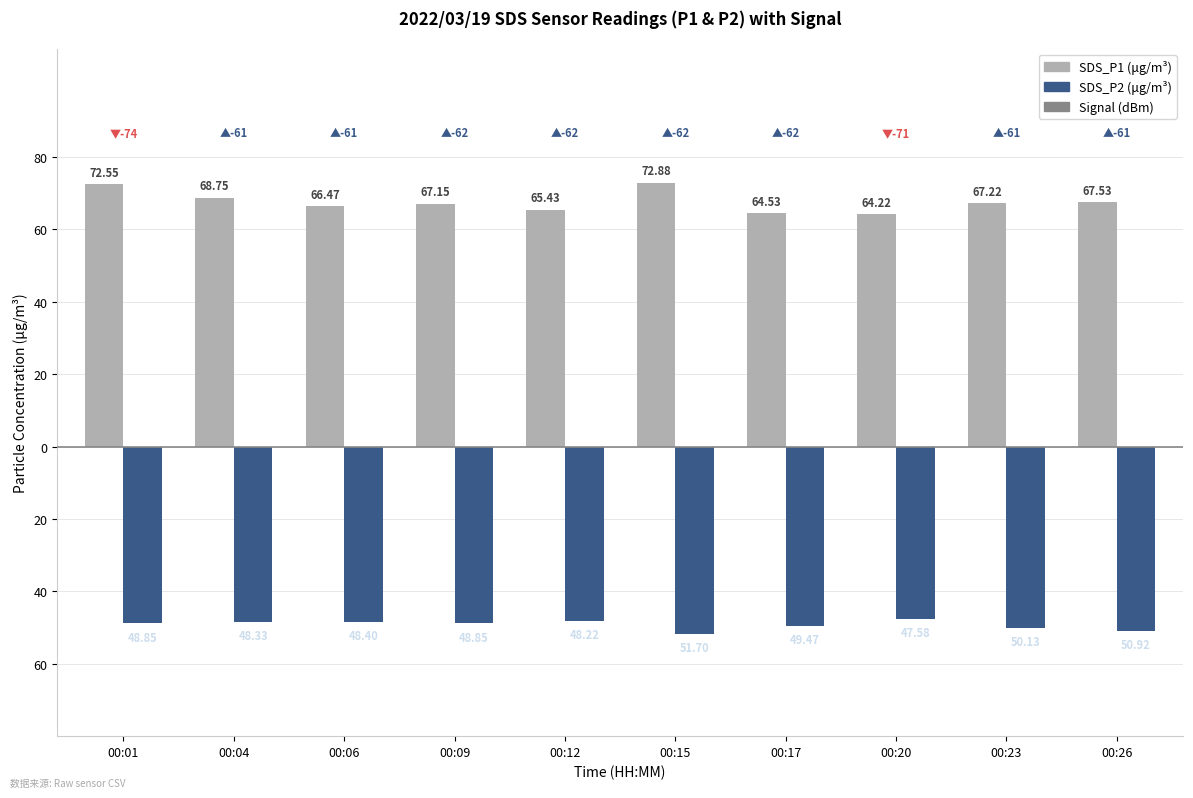

The value of SDS_P2 (μg/m³) at 00:17 is -16.7. True or false?

False